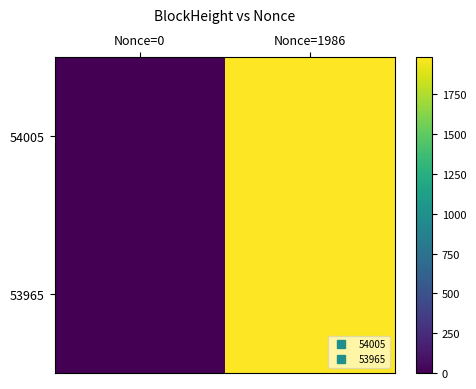

Which series changed the most between Nonce=0 and Nonce=1986?

54005